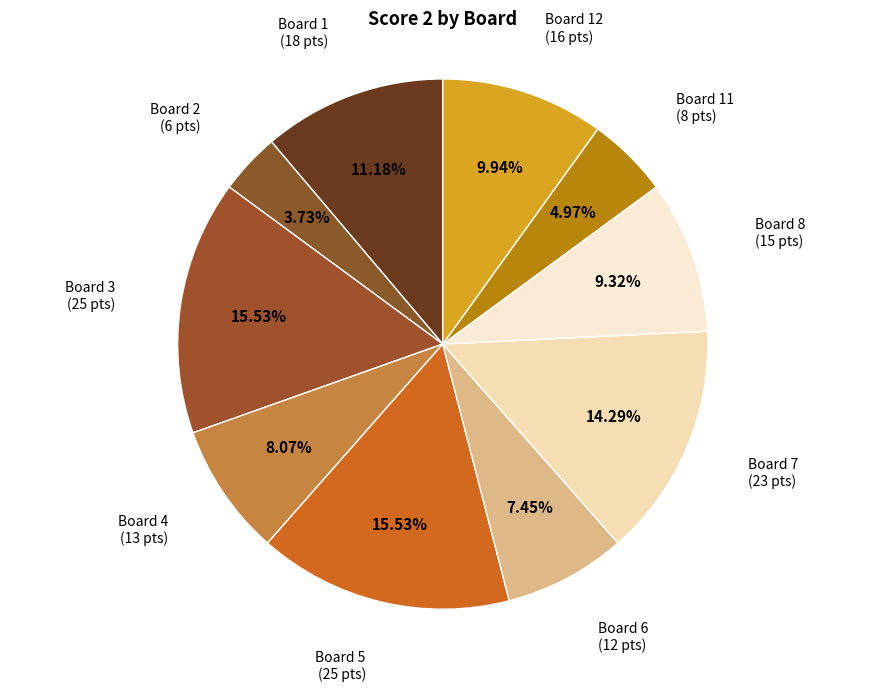

Count the number of slices in the pie.

10